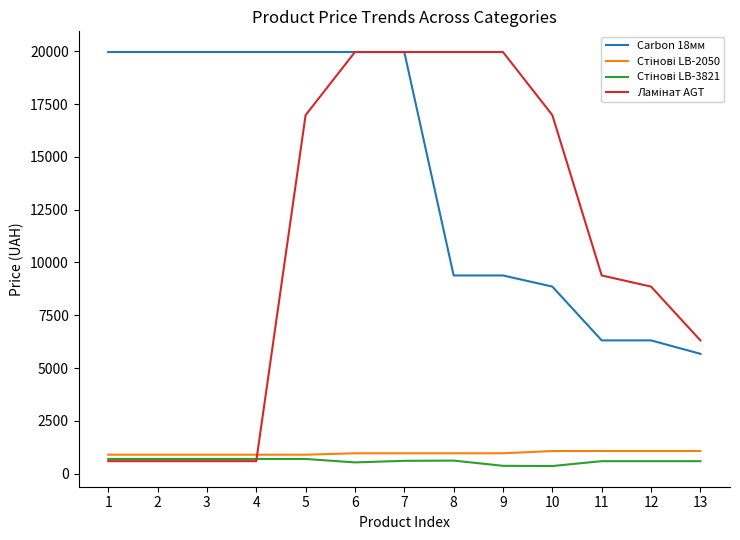

Which series has the largest total across all categories?

Carbon 18мм